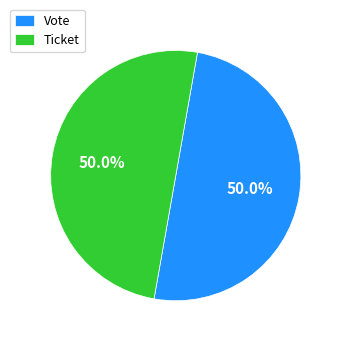

What percentage do Ticket and Vote together represent?

100.0%